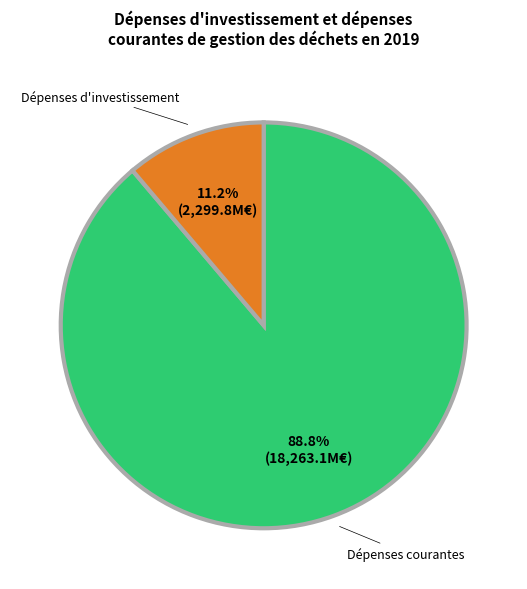

Does Dépenses d'investissement represent more than half of the total?

No